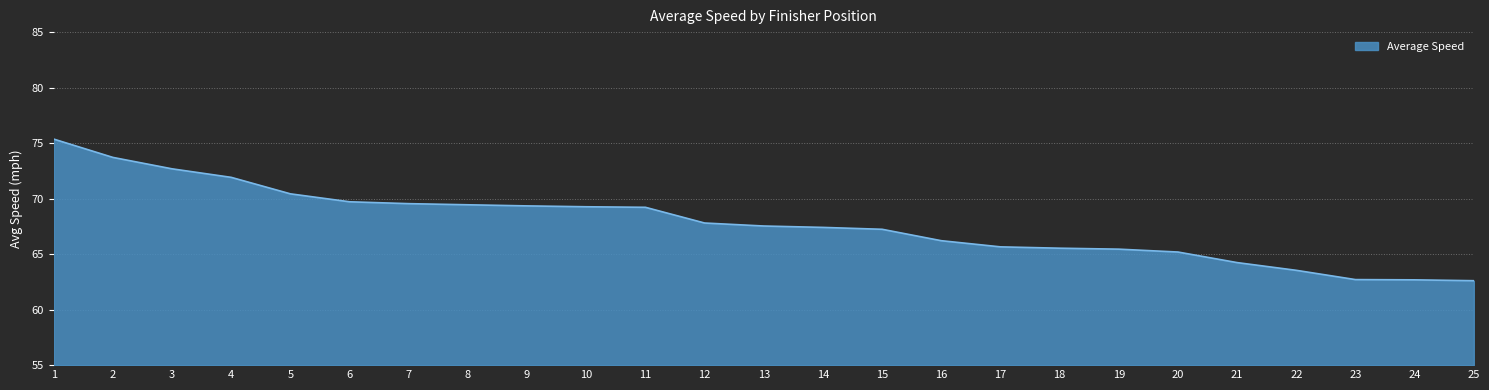

What is the difference between the values at 15 and 25?

4.6